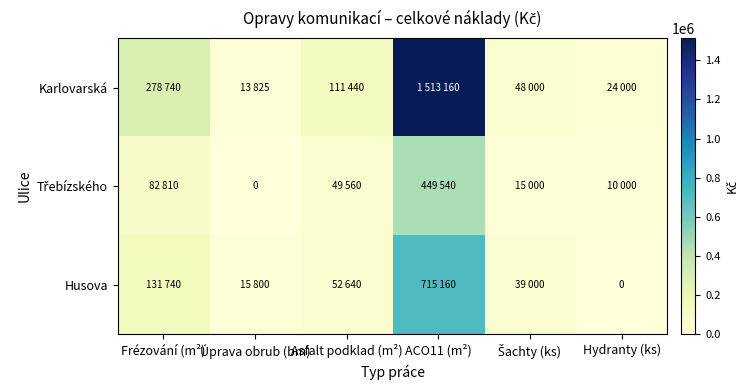

At which category is the sum across all series the highest?

ACO11 (m²)